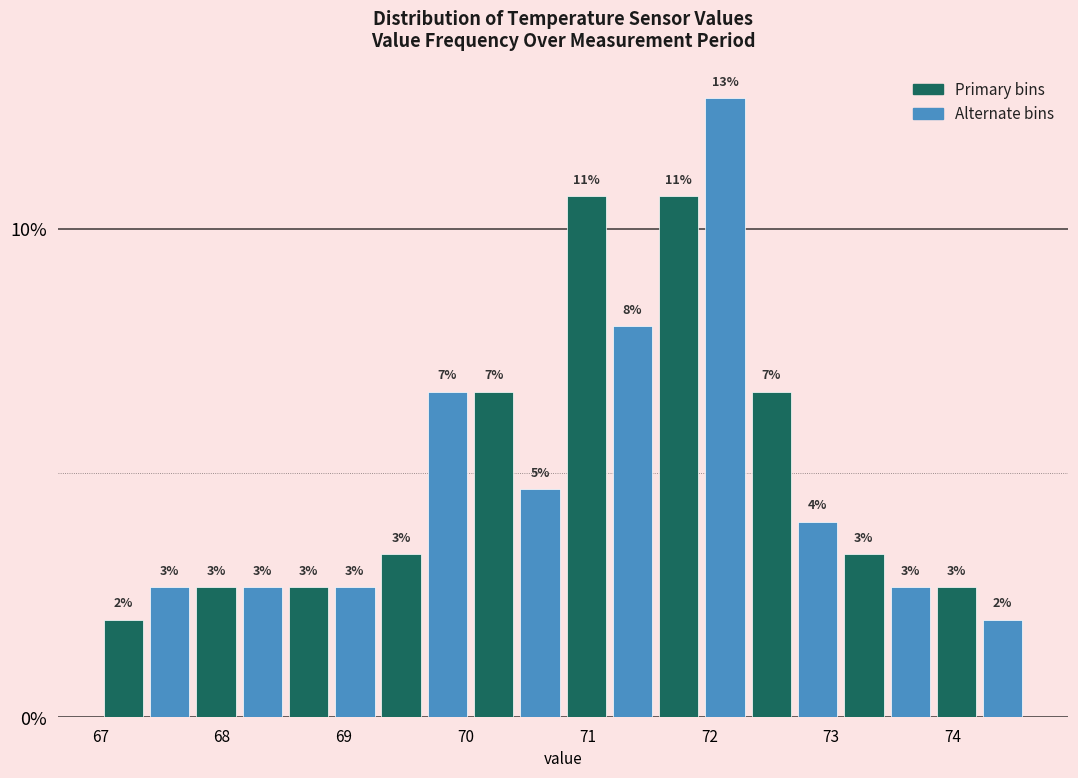

Around what value on the x-axis is the tallest bar? Give the approximate position of its centre, as read against the axis.

72.1